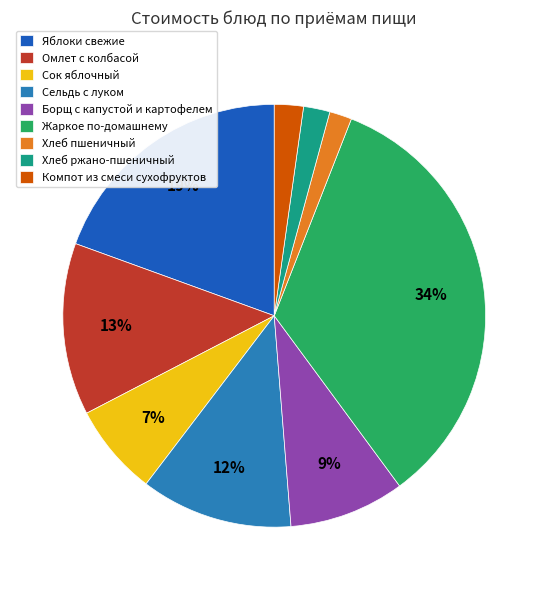

Is it true that Хлеб ржано-пшеничный is 2% of the pie?

True